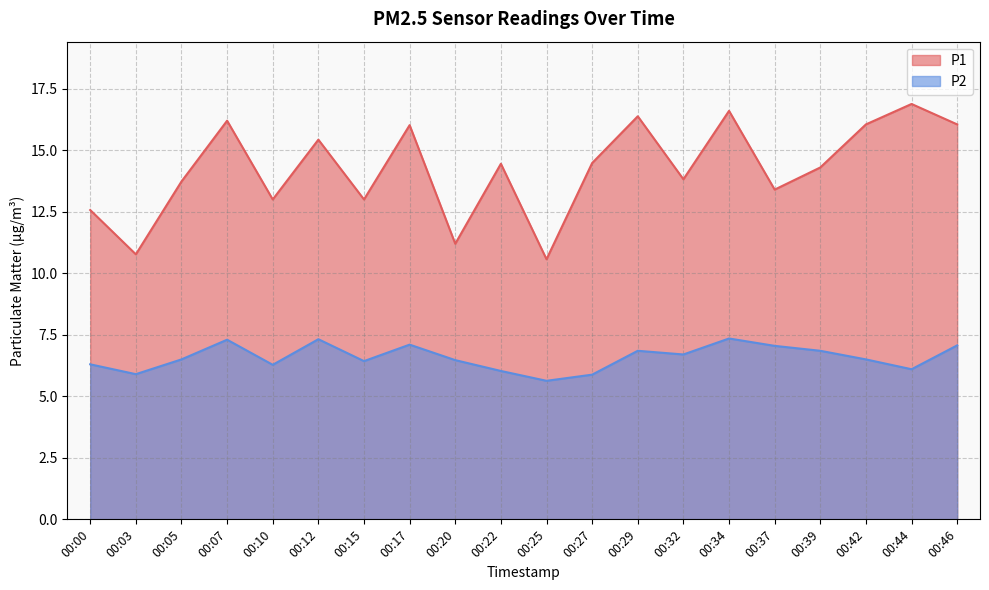

What is the spread (max minus min) of values at 00:42?

9.6